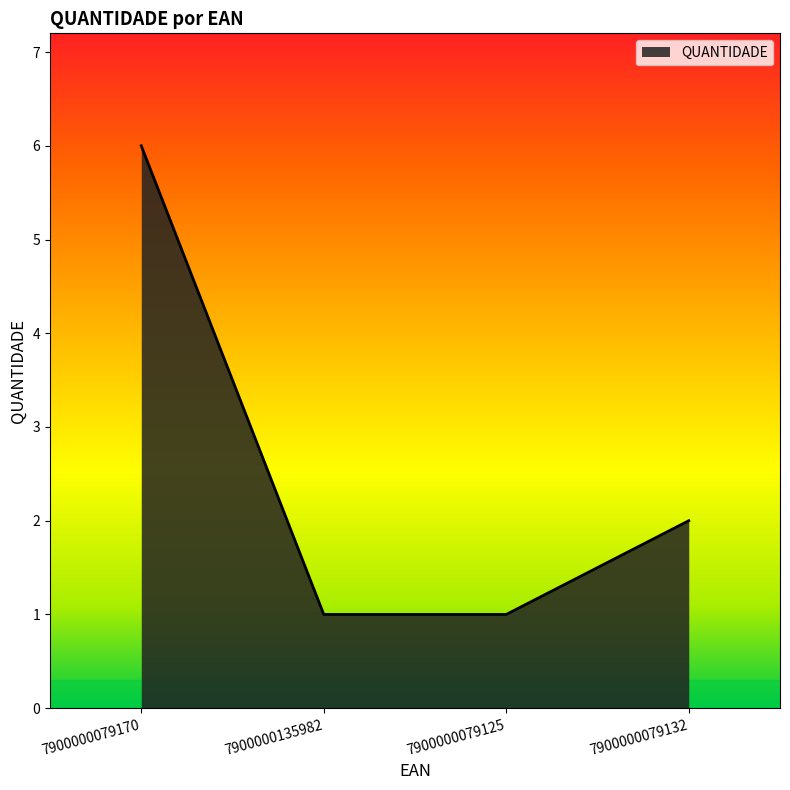

What is the difference between the maximum and minimum values?

5